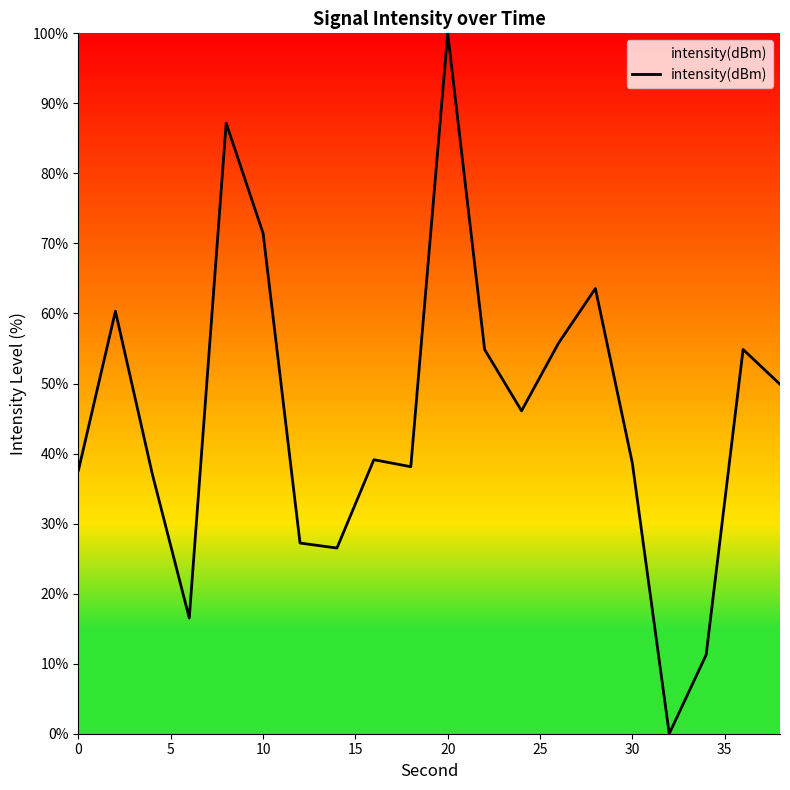

What is the difference between the maximum and minimum values?

100.0